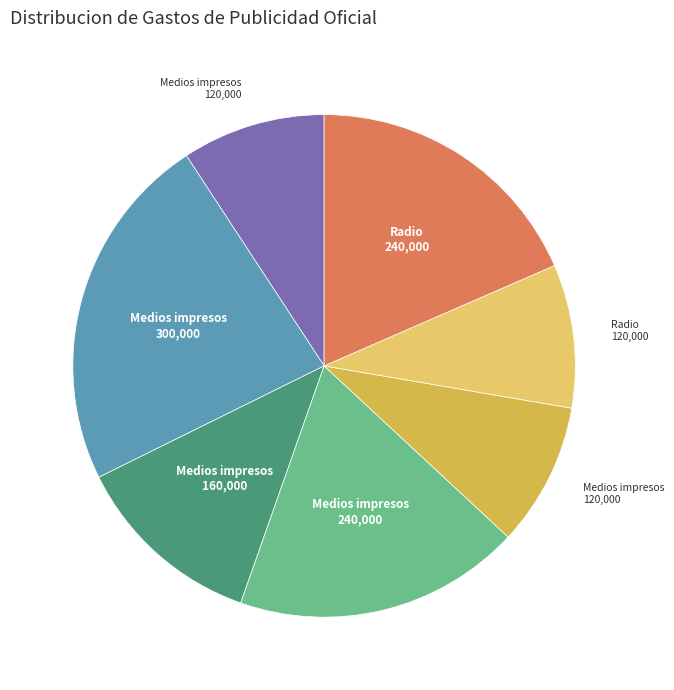

Does any single category account for the majority?

No